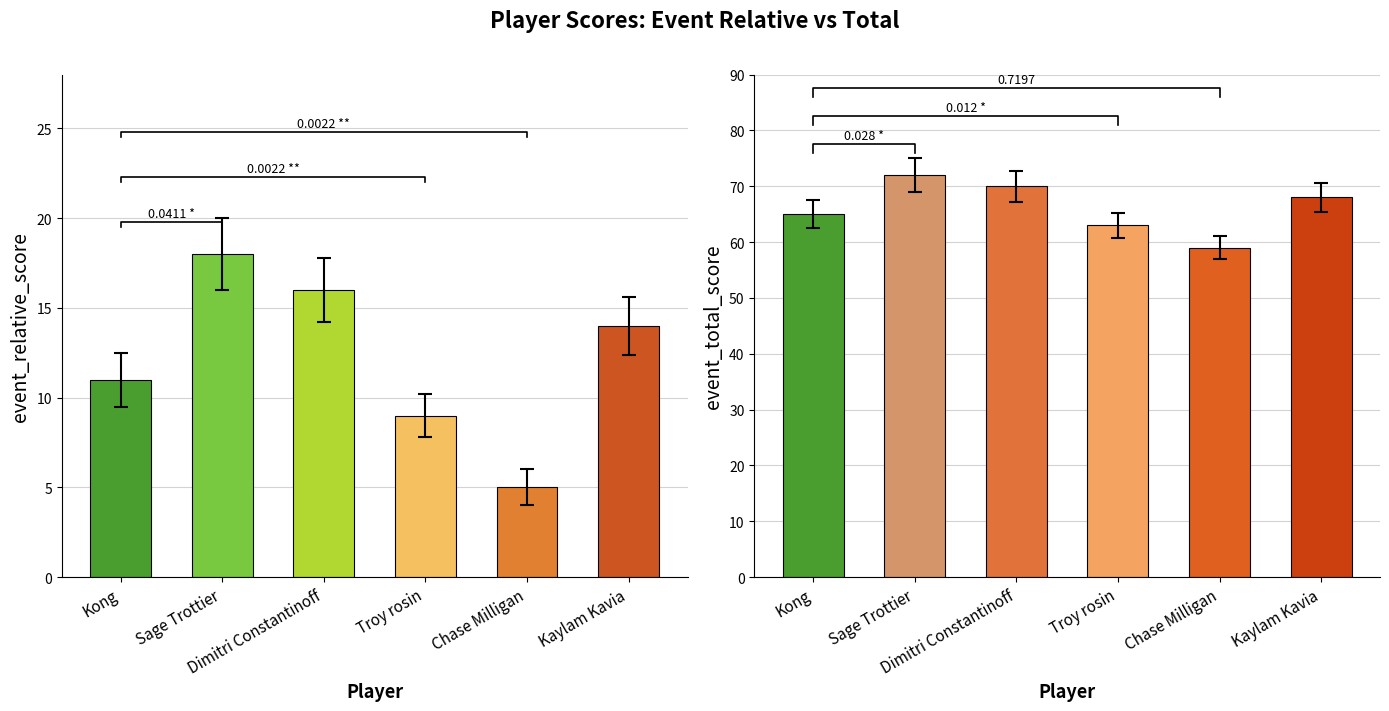

Where is event_total_score nearest to the value 65?

Kong